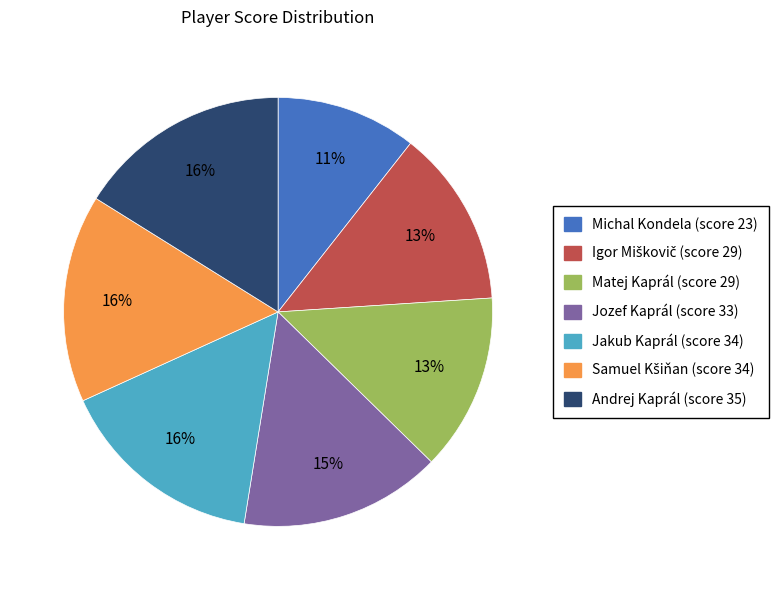

To the nearest percent, what is the average slice percentage?

14%